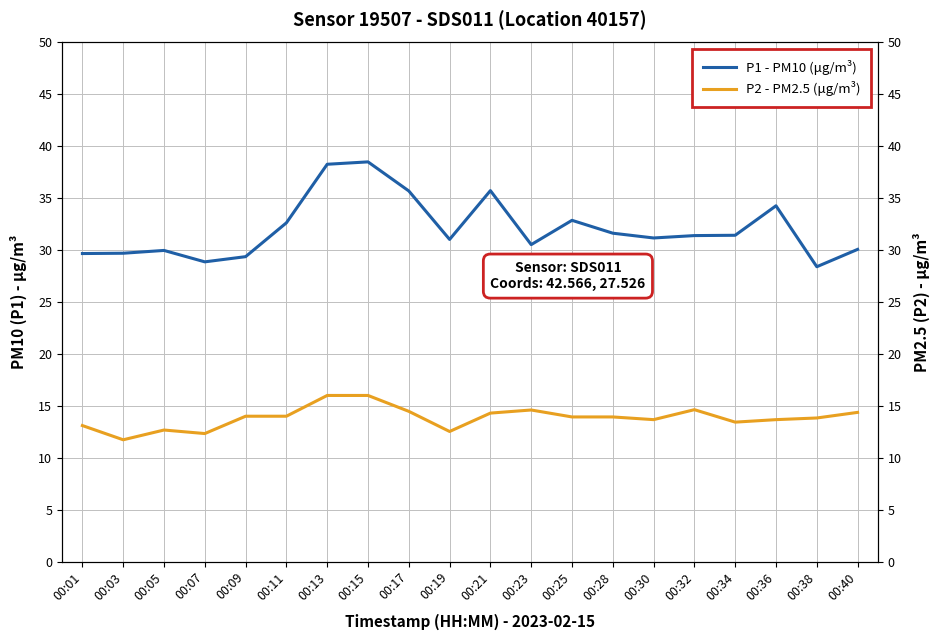

How many interior local valleys does the P2 - PM2.5 (μg/m³) series have?

5